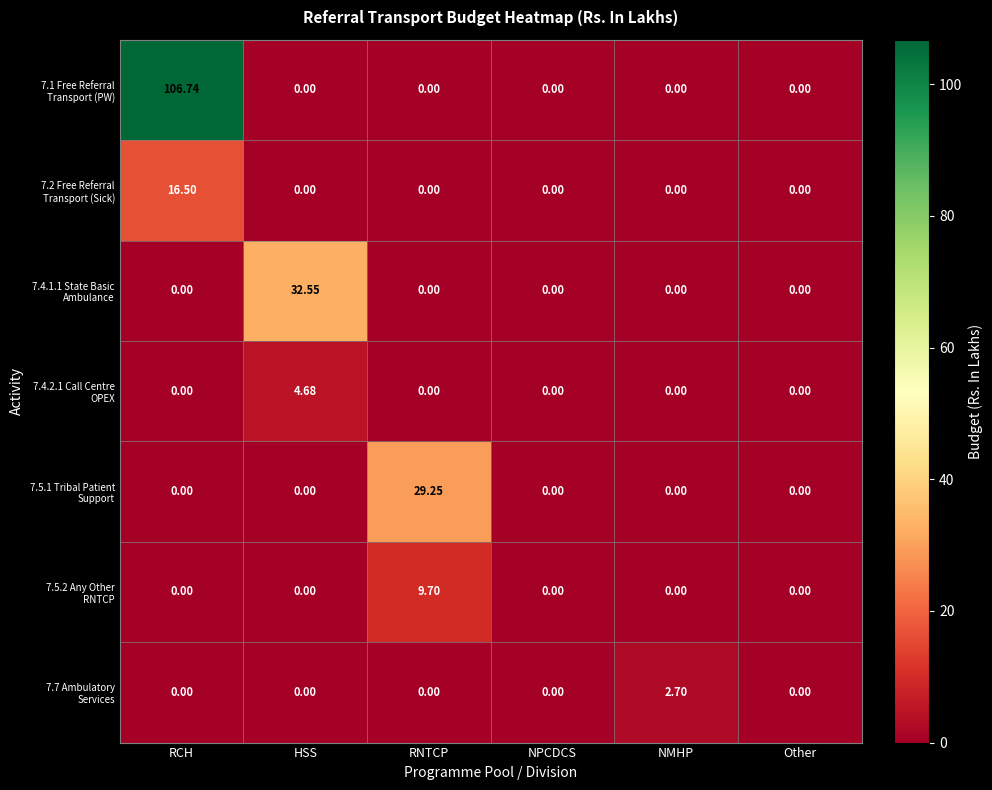

How many categories are shown in the chart?

6